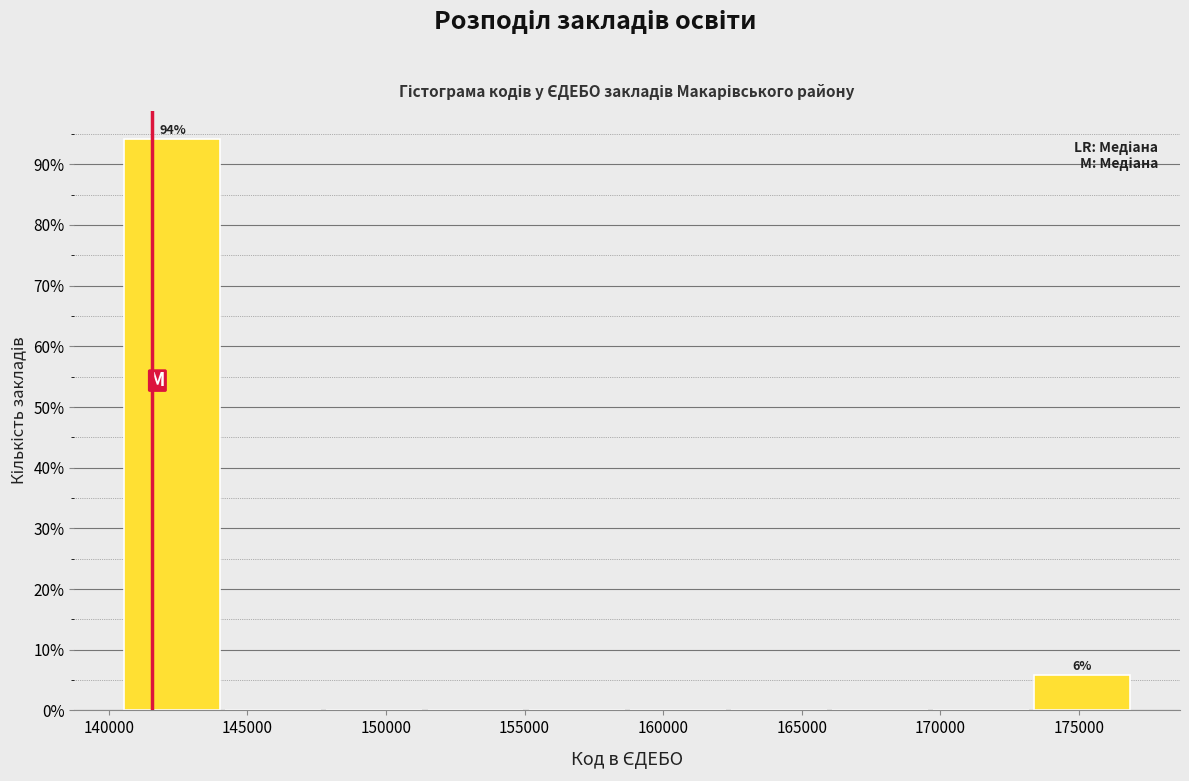

Over which range of the x-axis is the bar tallest?

140500 to 144000